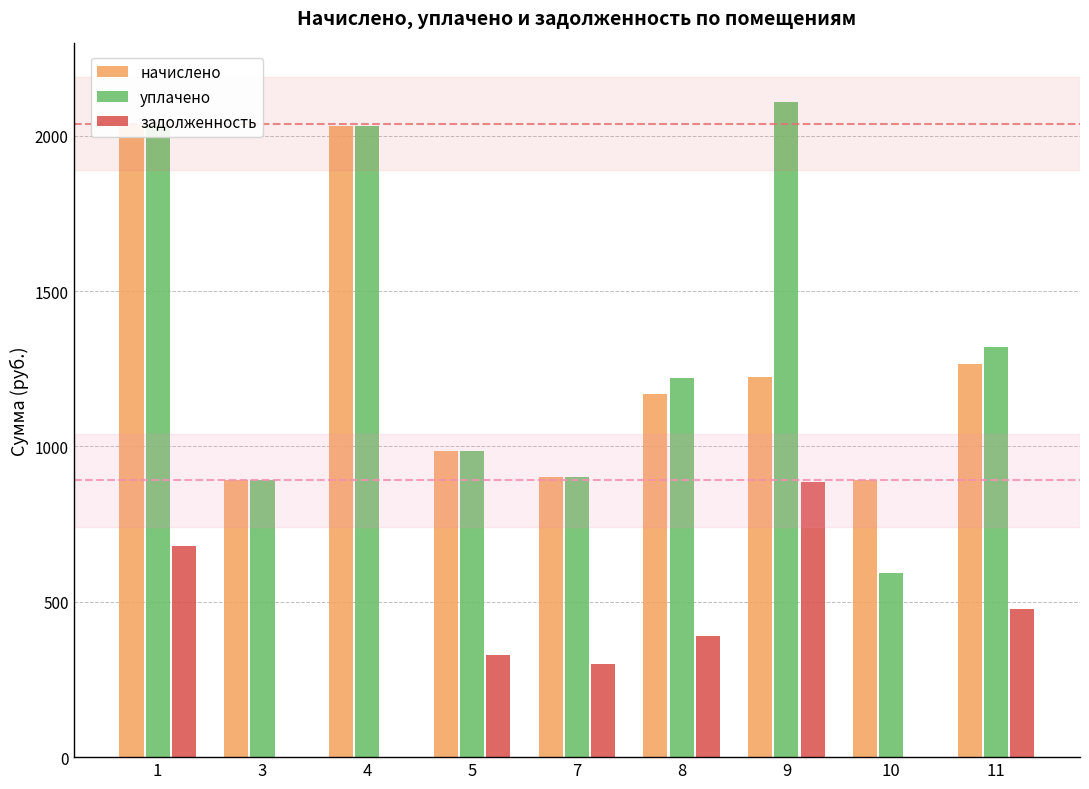

How many bars are there in each group?

3